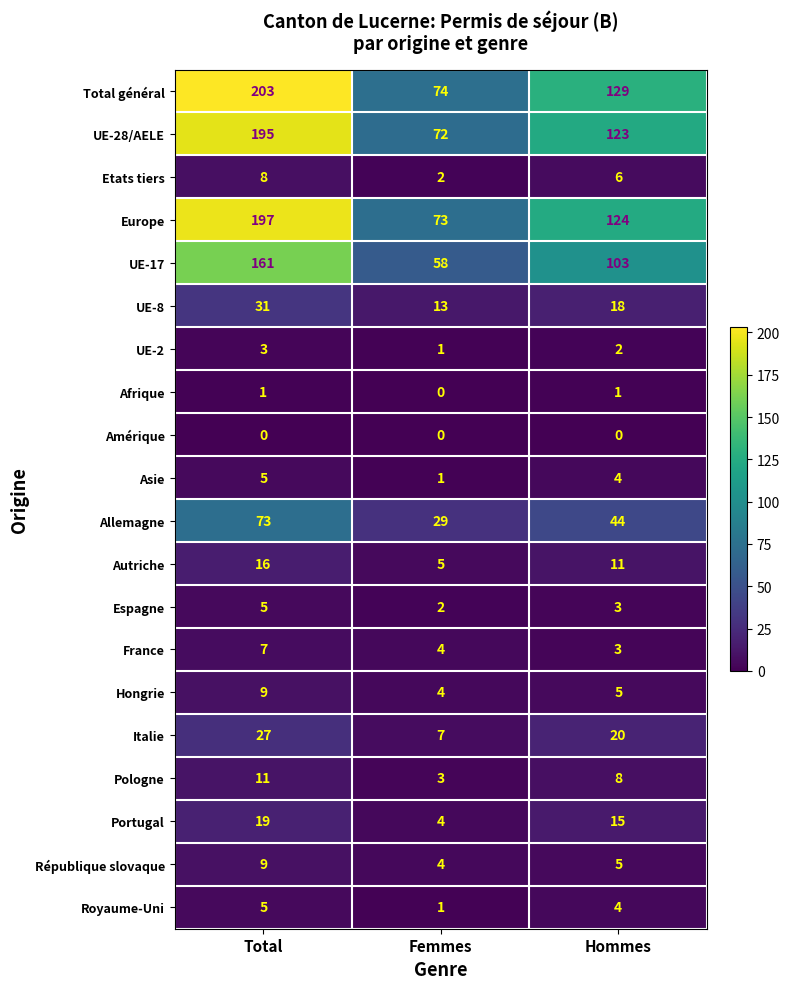

The value of UE-8 at Femmes is 13. True or false?

True